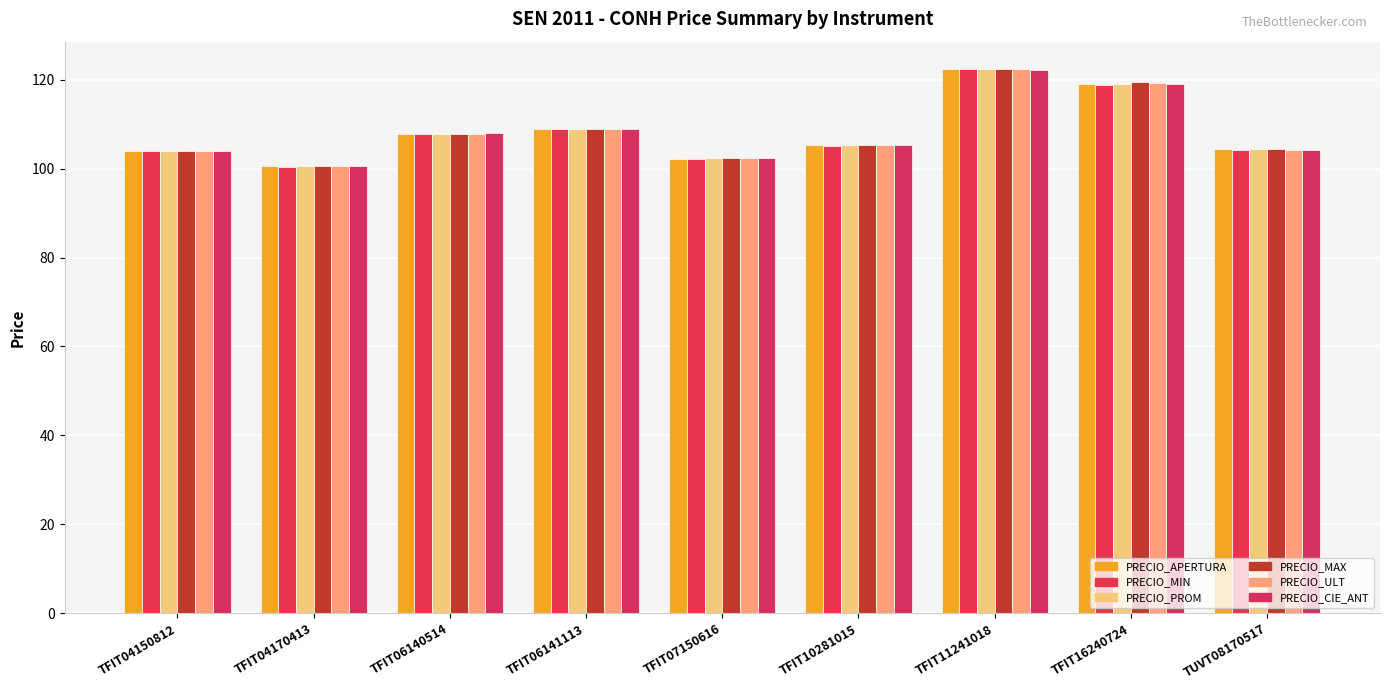

At which category is the sum across all series the highest?

TFIT11241018